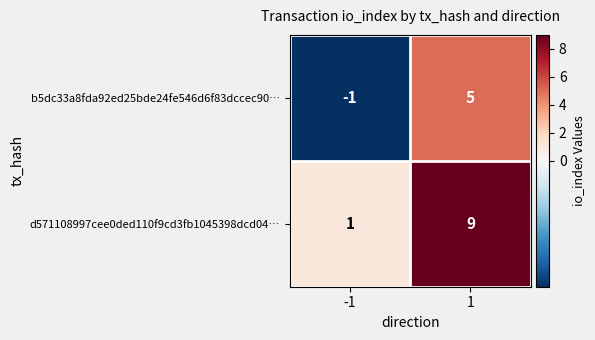

List the series in order of their overall mean, lowest first.

b5dc33a8fda92ed25bde24fe546d6f83dccec90…, d571108997cee0ded110f9cd3fb1045398dcd04…